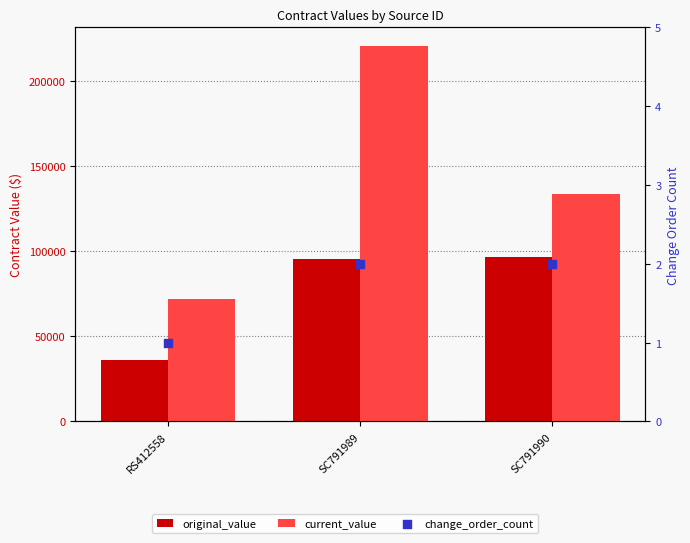

Which series has the widest spread of Y values?

current_value